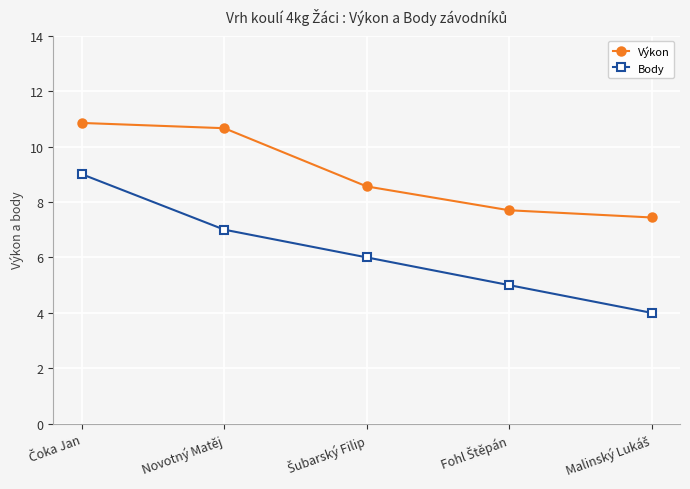

What is the minimum value shown in the chart?

4.0